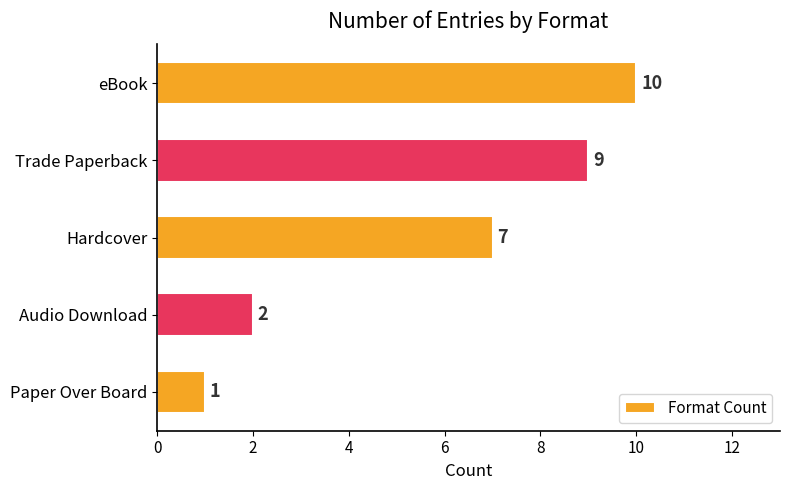

List the labels in order of value, smallest first.

Paper Over Board, Audio Download, Hardcover, Trade Paperback, eBook